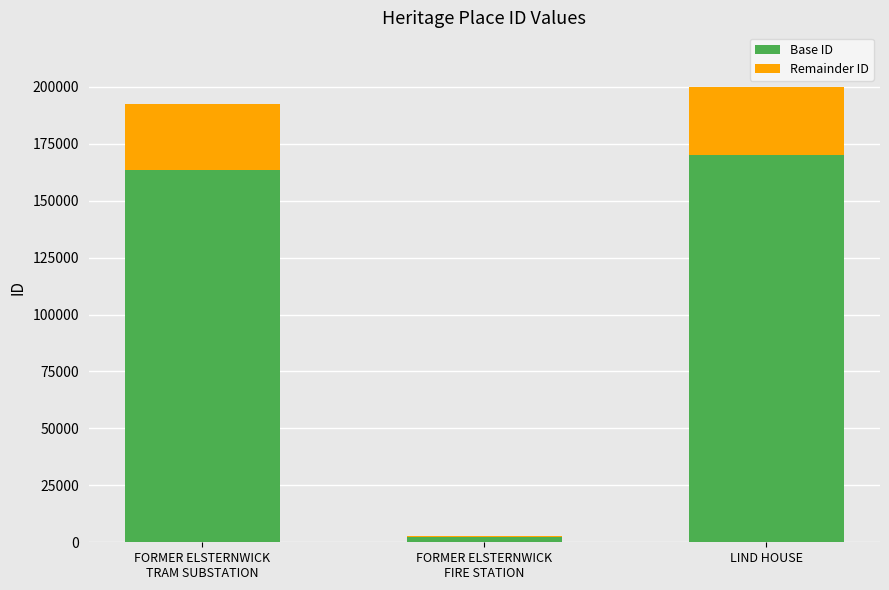

Which category has the highest value in the Base ID series?

LIND HOUSE